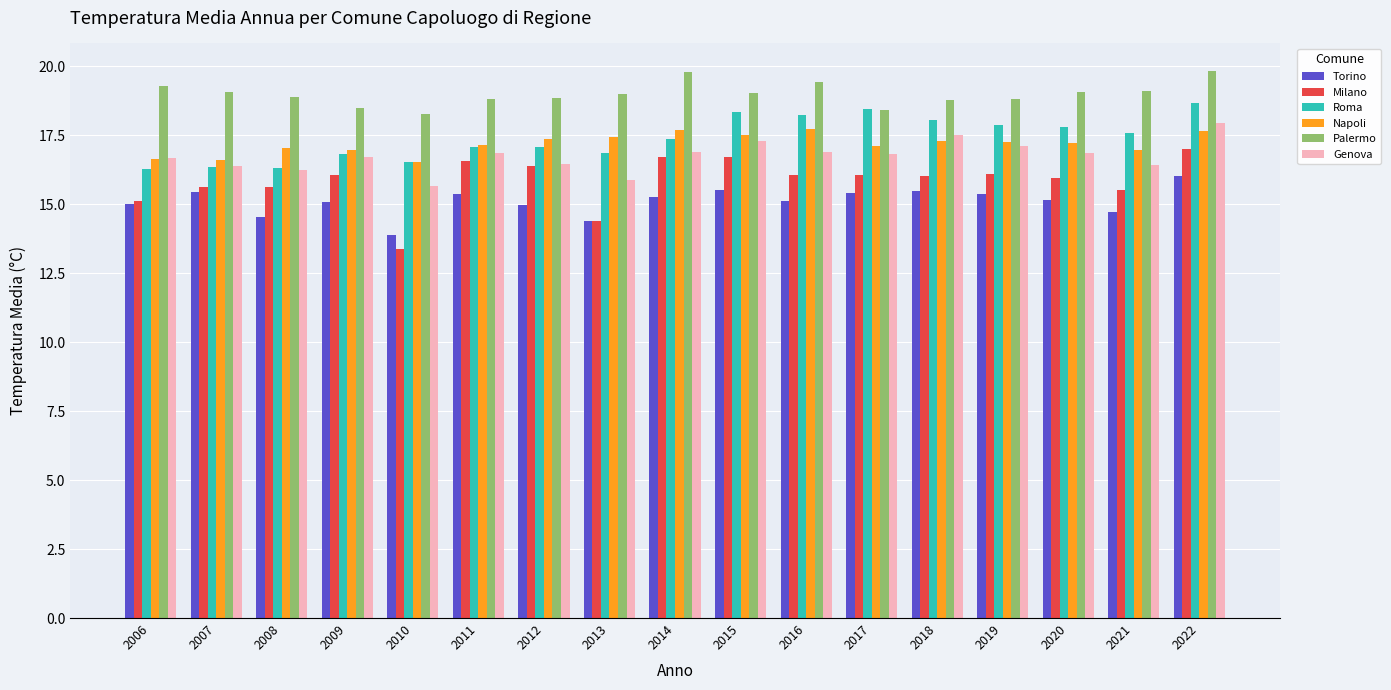

What is the sum of all Napoli values?

292.2